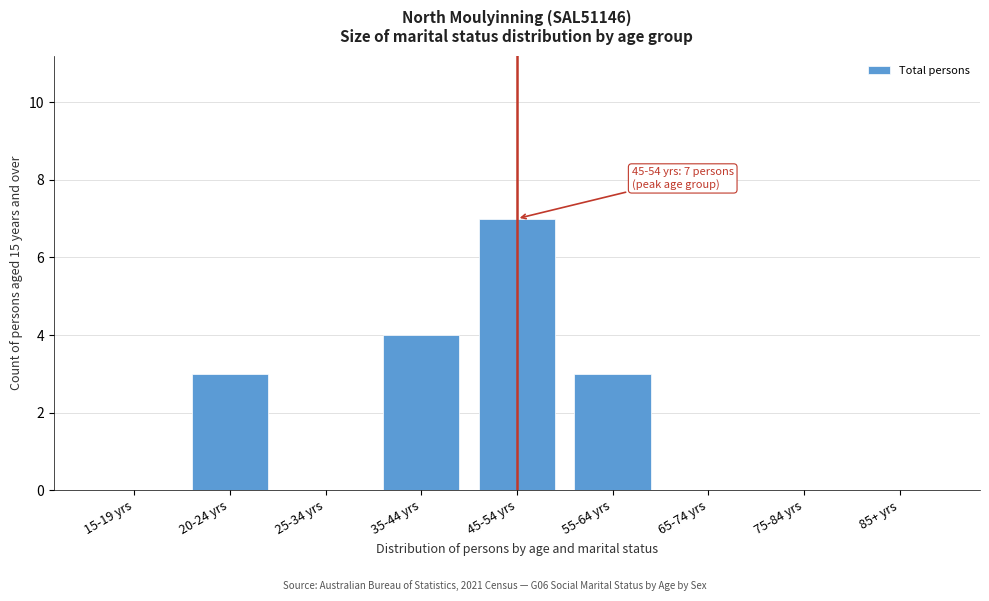

Reading left to right, what are all the values shown in this chart?

15-19 yrs=0	20-24 yrs=3	25-34 yrs=0	35-44 yrs=4	45-54 yrs=7	55-64 yrs=3	65-74 yrs=0	75-84 yrs=0	85+ yrs=0